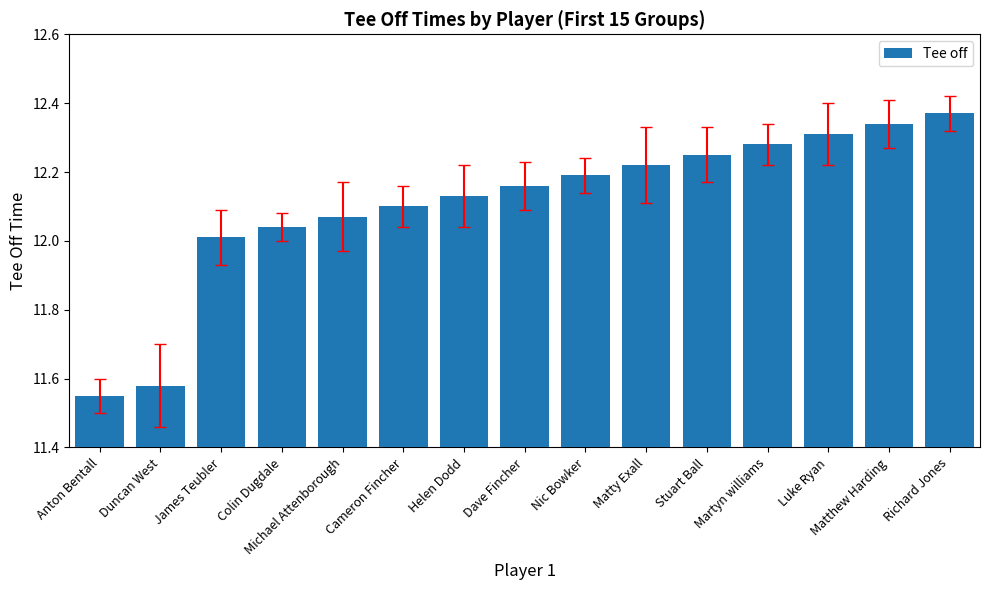

Is it true that the value at Martyn williams is 12.3?

True